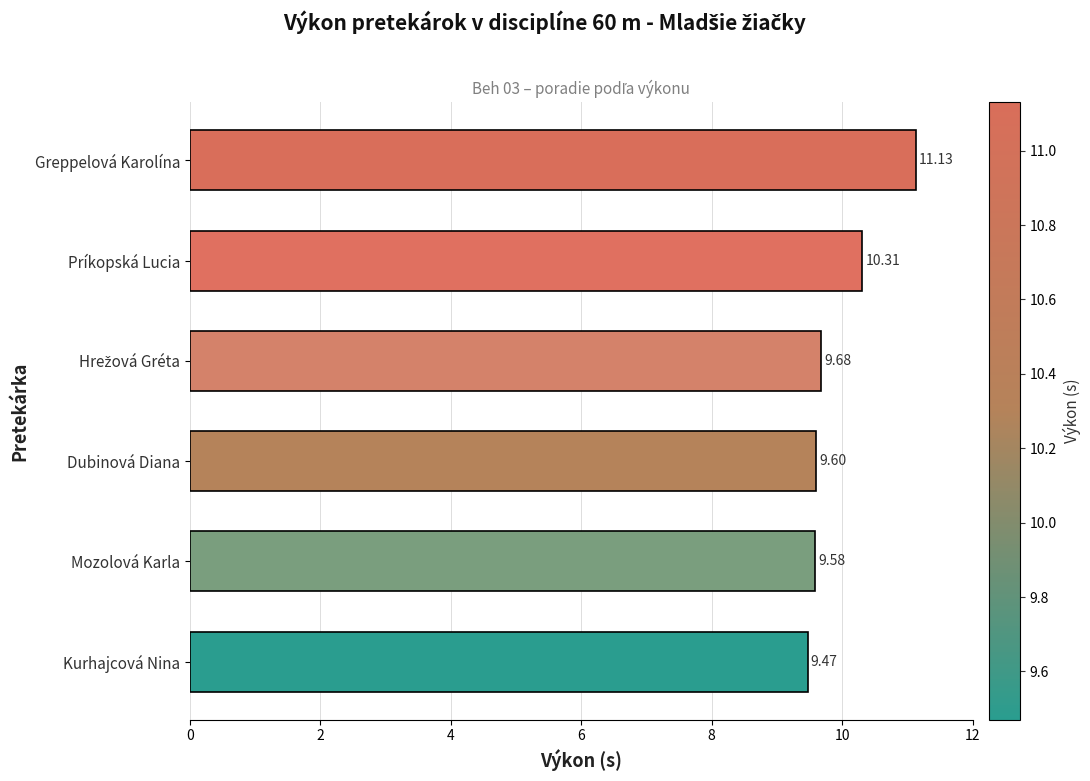

What is the sum of all values?

59.8